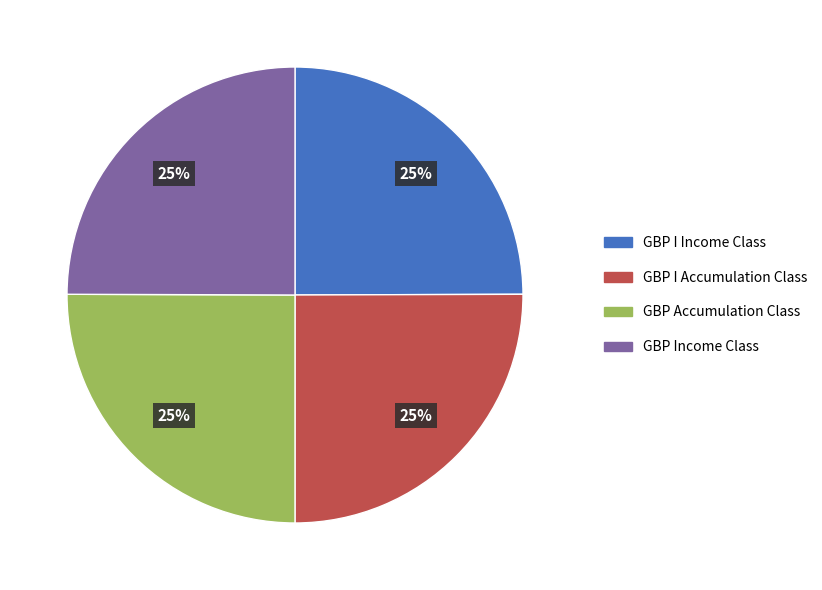

What is the ratio of the value at GBP I Income Class to the value at GBP Accumulation Class?

1.0